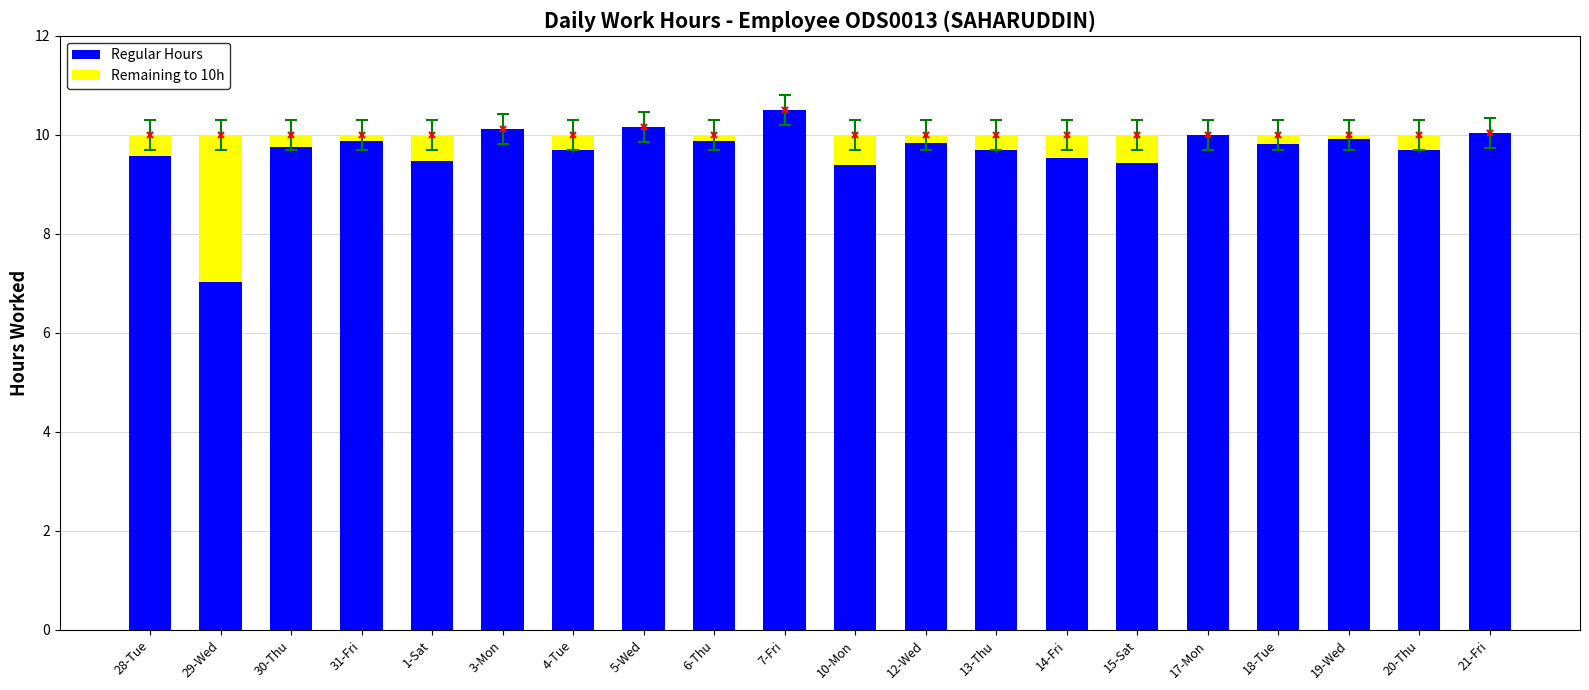

How many categories are shown in the chart?

20